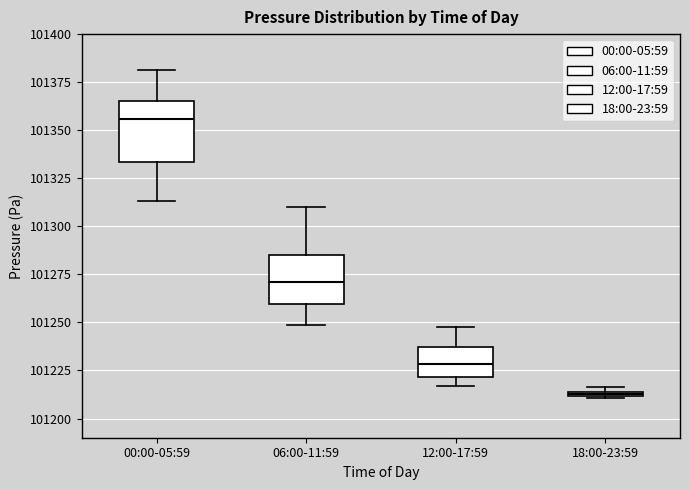

Comparing the boxes themselves (not the whiskers), which one is the tallest?

00:00-05:59